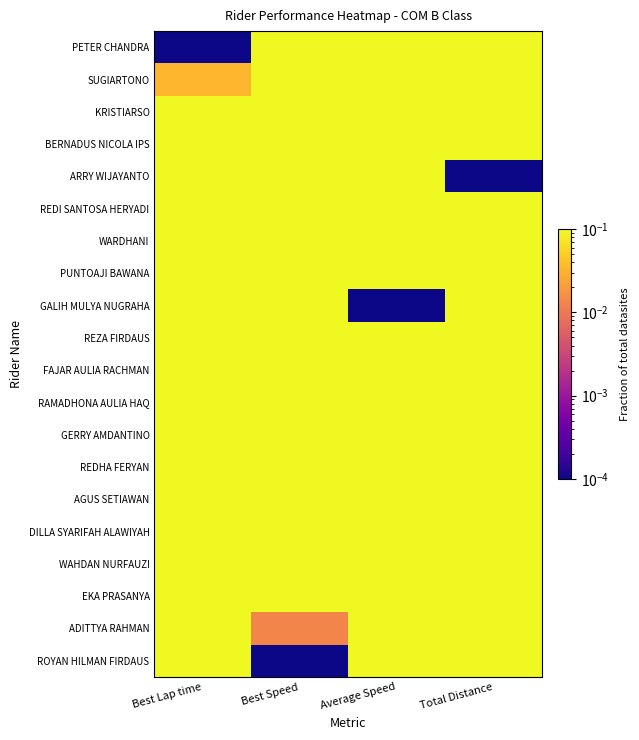

What is the difference between the highest and lowest values at Best Speed?

1.0